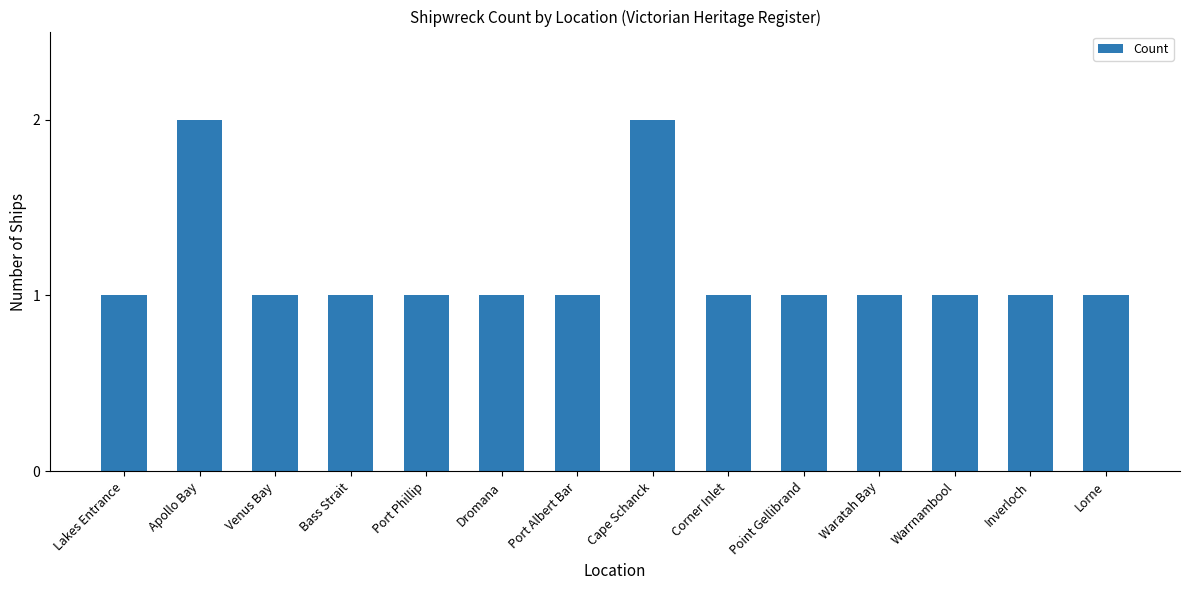

True or false: the data shows 1 at Lakes Entrance.

True